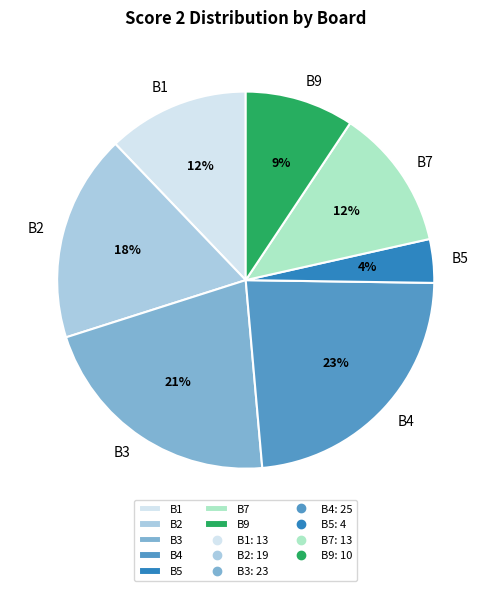

To the nearest percent, what is the average slice percentage?

14%